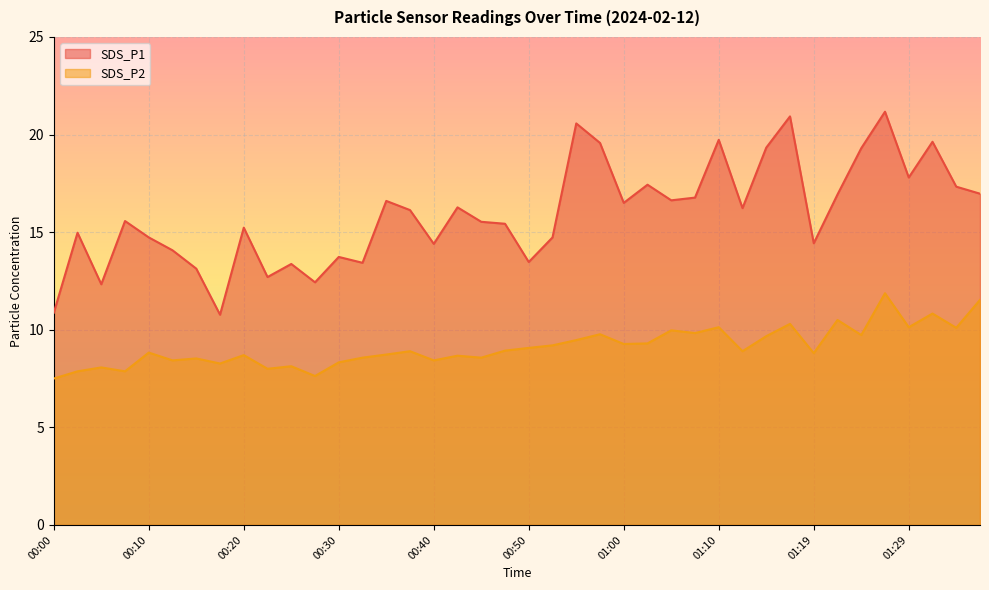

What is the difference between the SDS_P2 values at 00:13 and 00:45?

0.1